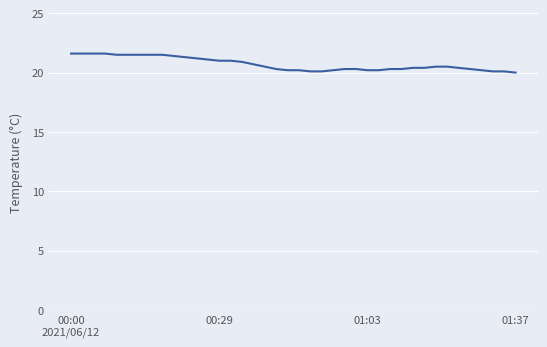

What is the difference between the maximum and minimum values?

1.6